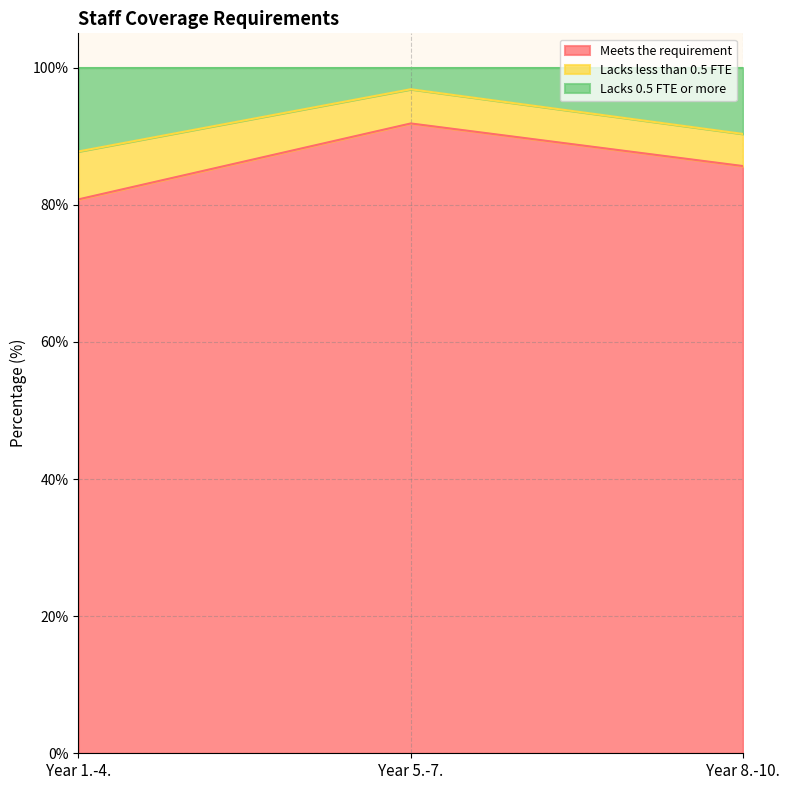

Rank the categories by Meets the requirement value from highest to lowest.

Year 5.-7., Year 8.-10., Year 1.-4.